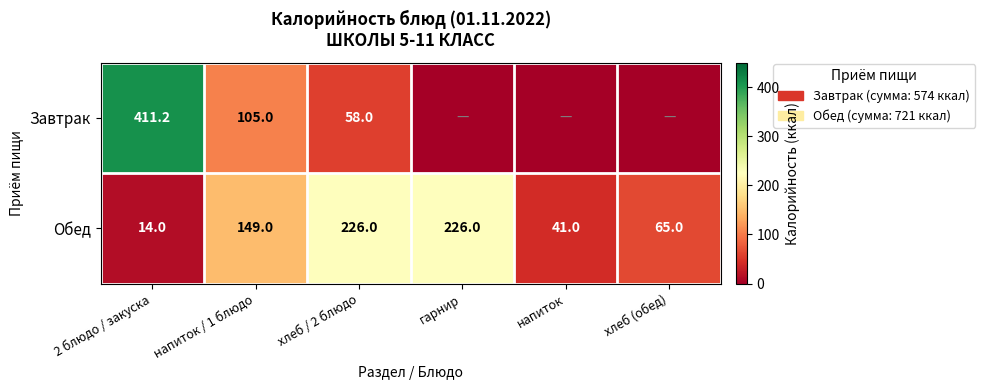

The Завтрак series shows 105.0 at напиток / 1 блюдо. True or false?

True